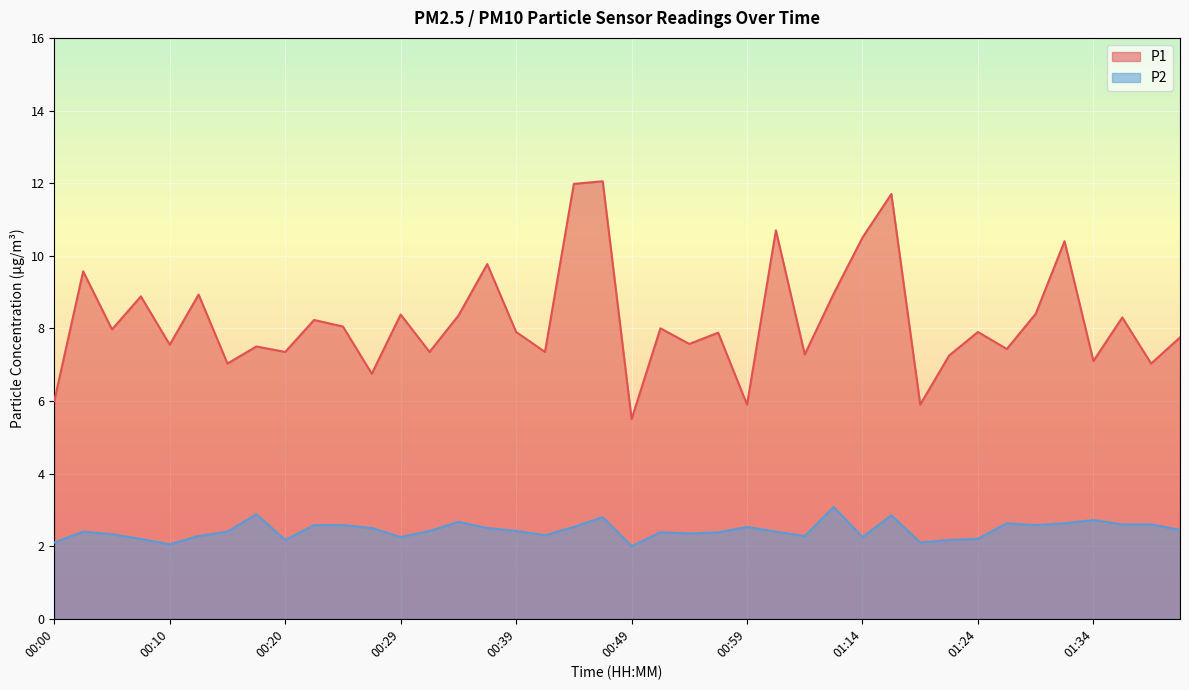

Is the value of P2 at 01:17 greater than the value of P1 at 01:40?

No